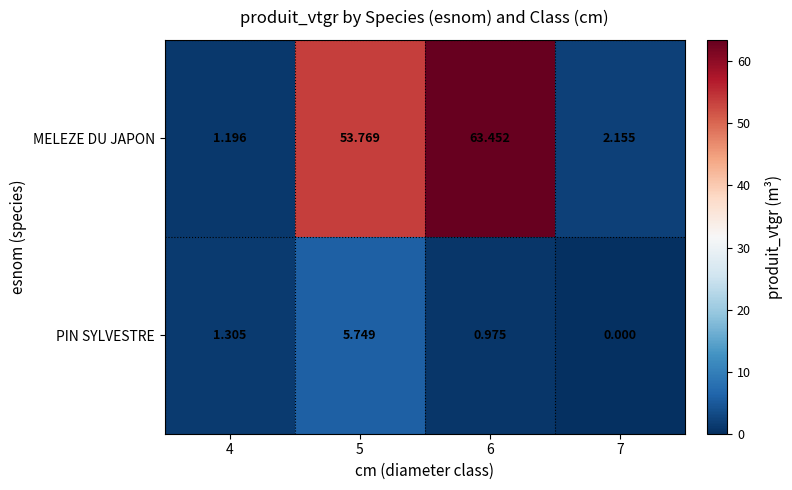

How many values in the MELEZE DU JAPON series are below 53?

2